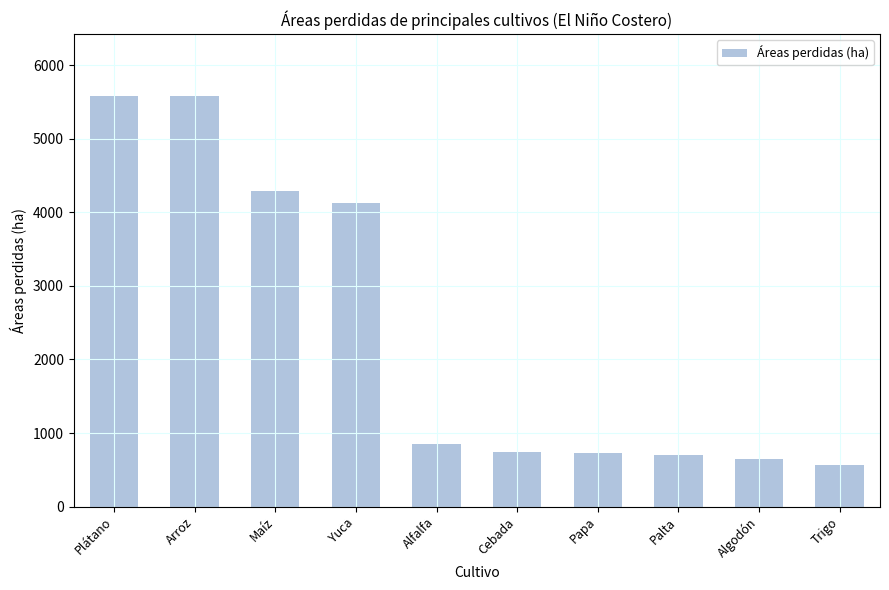

The chart shows a value of 2998.8 at Arroz. True or false?

False